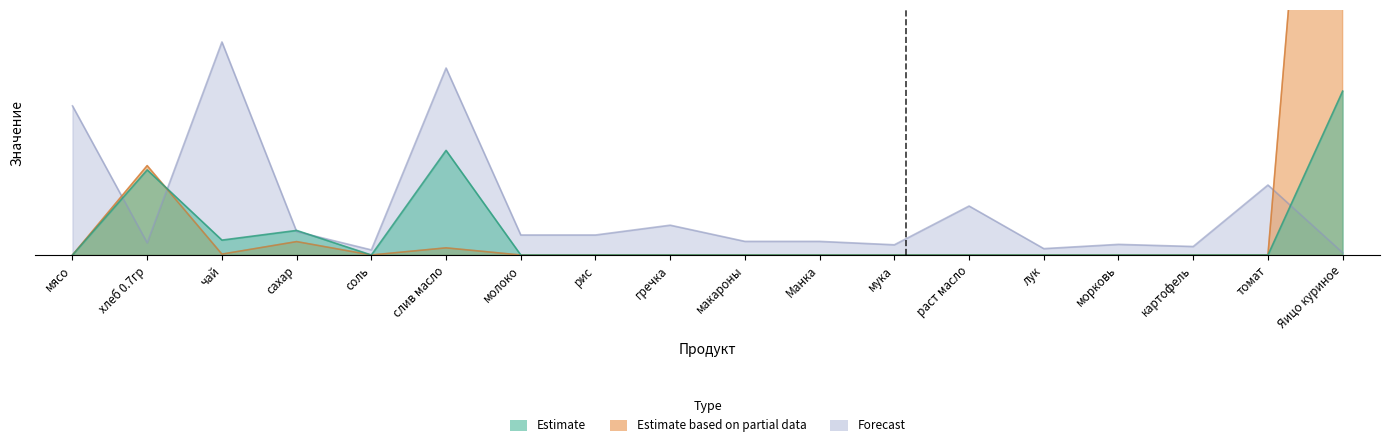

Between томат and лук, which is larger?

томат